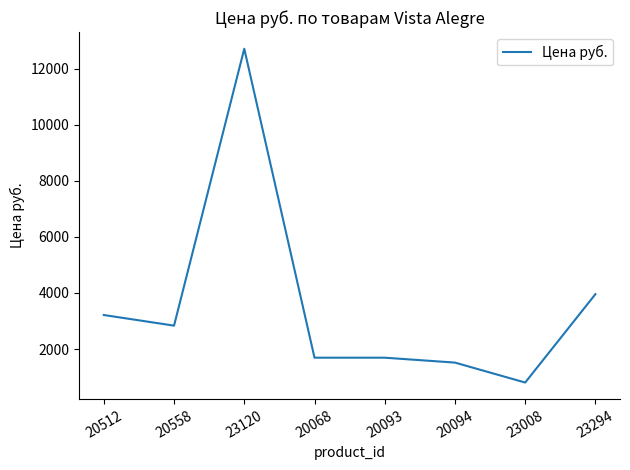

What is the average value?

3553